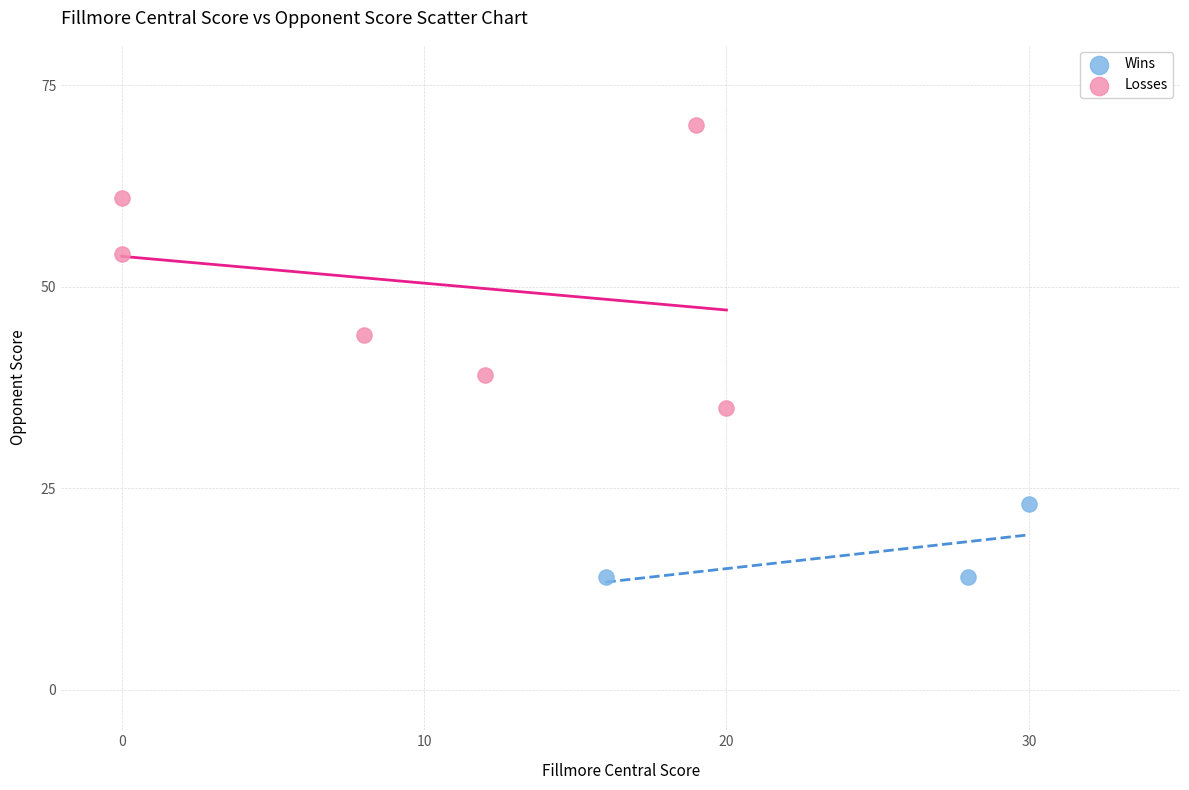

Which series reaches the minimum Y coordinate?

Wins